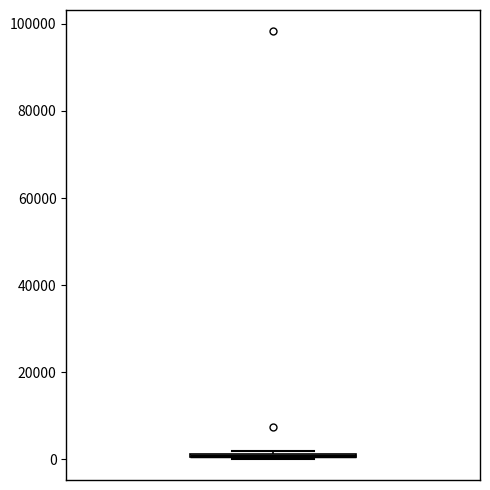

Where is the upper edge of the box on the y-axis? The values are not printed on the chart, so give them approximately, as read against the axis.

2000